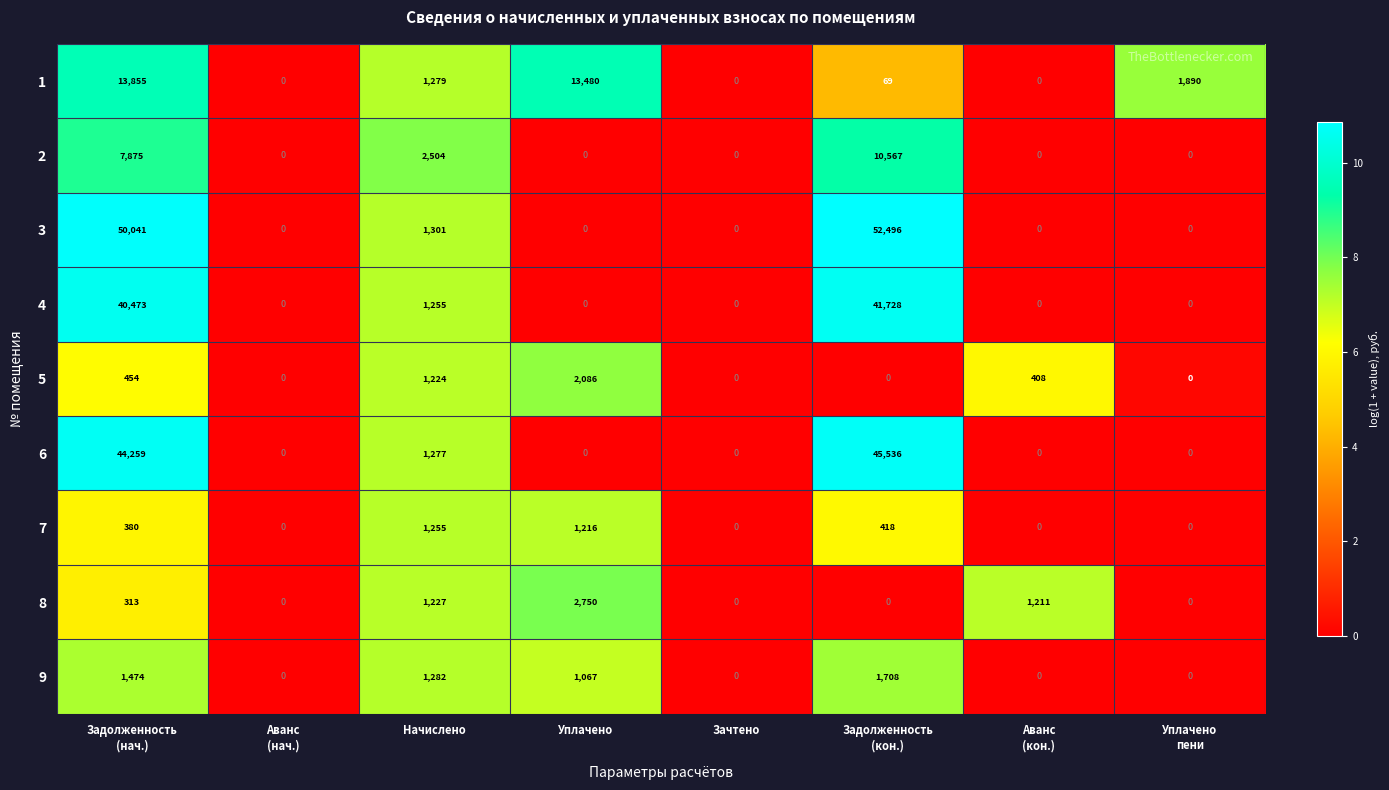

Which series has the widest spread of values?

3